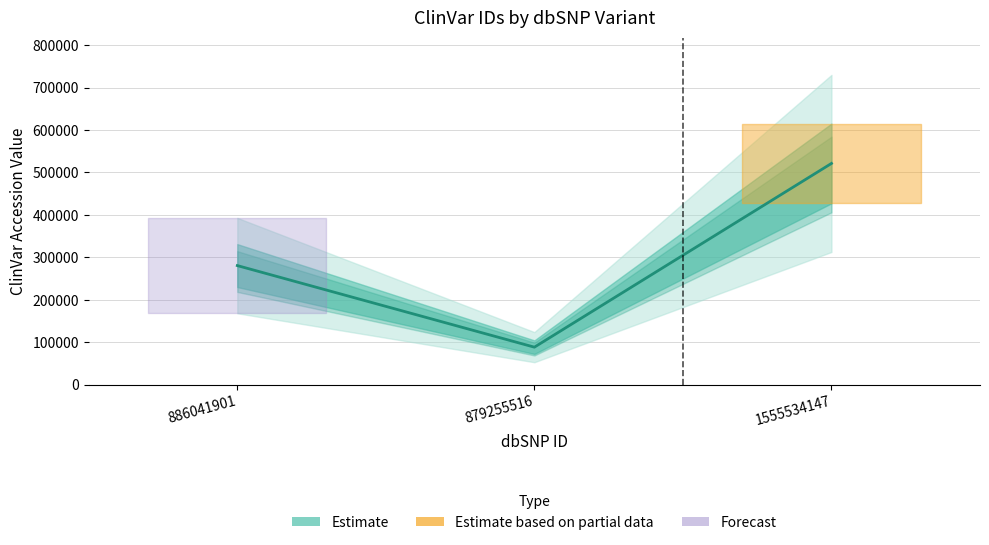

The value at 1555534147 is 273757. True or false?

False